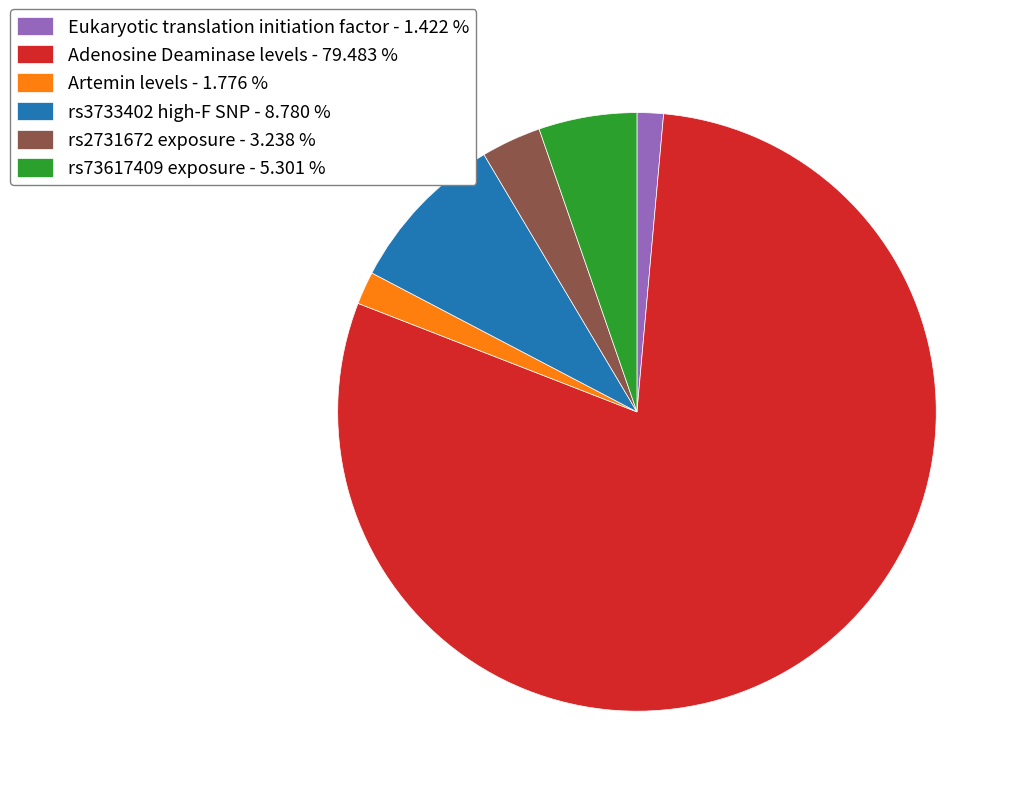

Between Adenosine Deaminase levels - 79.483 % and Eukaryotic translation initiation factor - 1.422 %, which is larger?

Adenosine Deaminase levels - 79.483 %